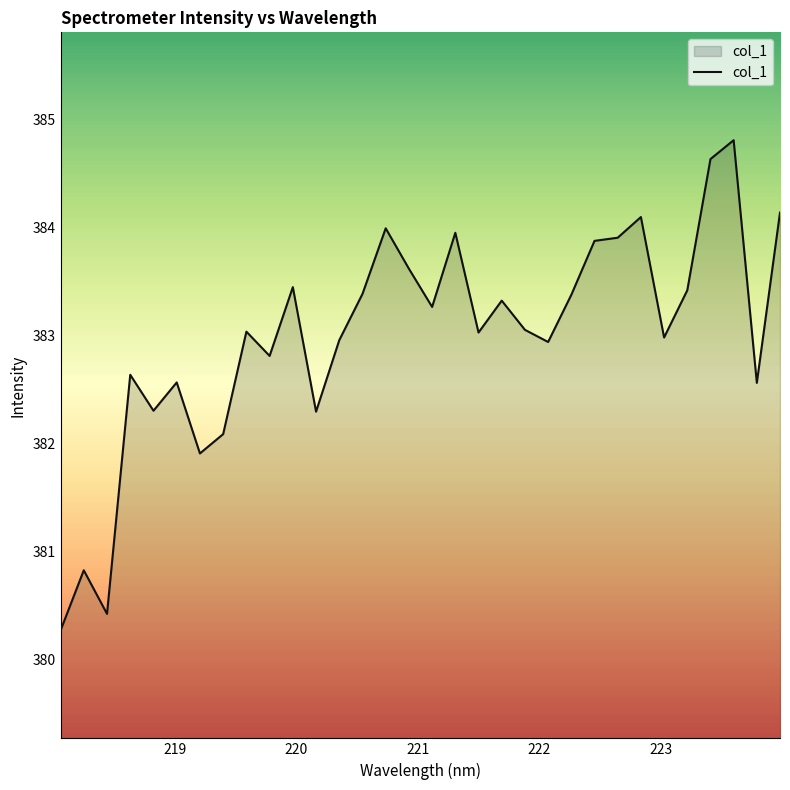

What is the smallest value displayed?

380.3